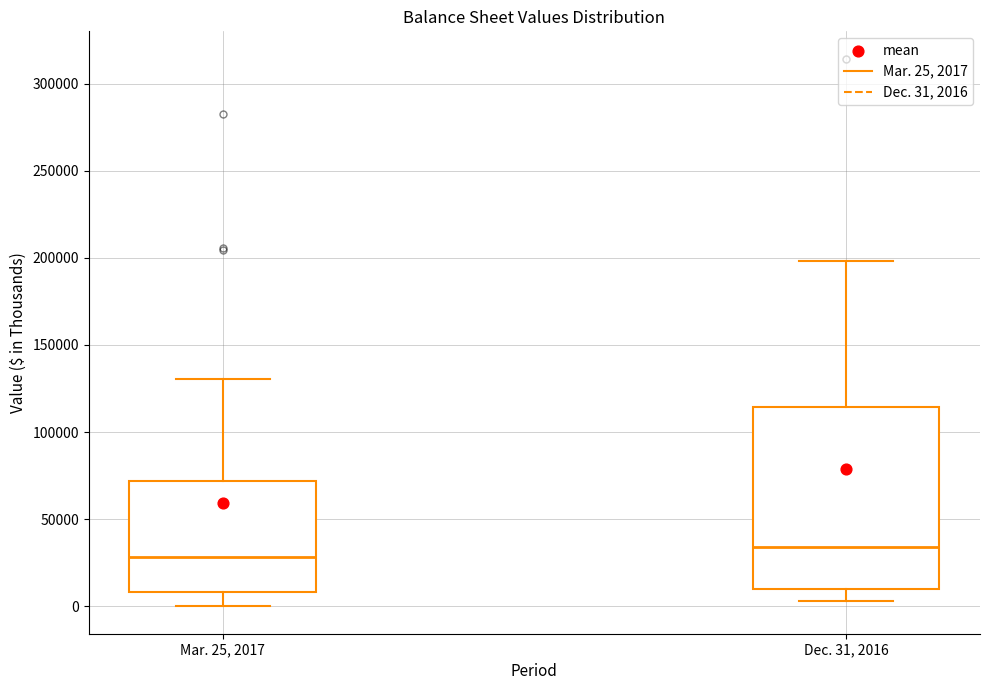

Where does the median line of the box for Mar. 25, 2017 sit on the y-axis? The values are not printed on the chart, so give them approximately, as read against the axis.

30000